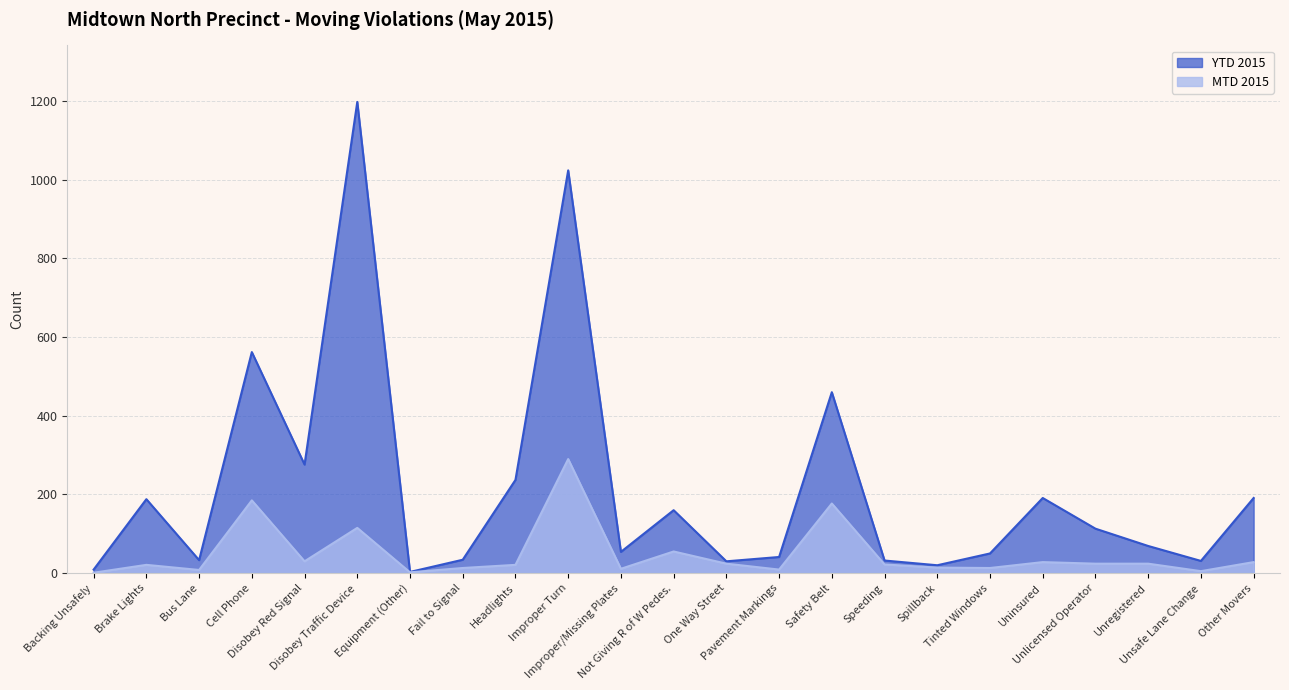

Which has a higher value, Equipment (Other) or Safety Belt?

Safety Belt